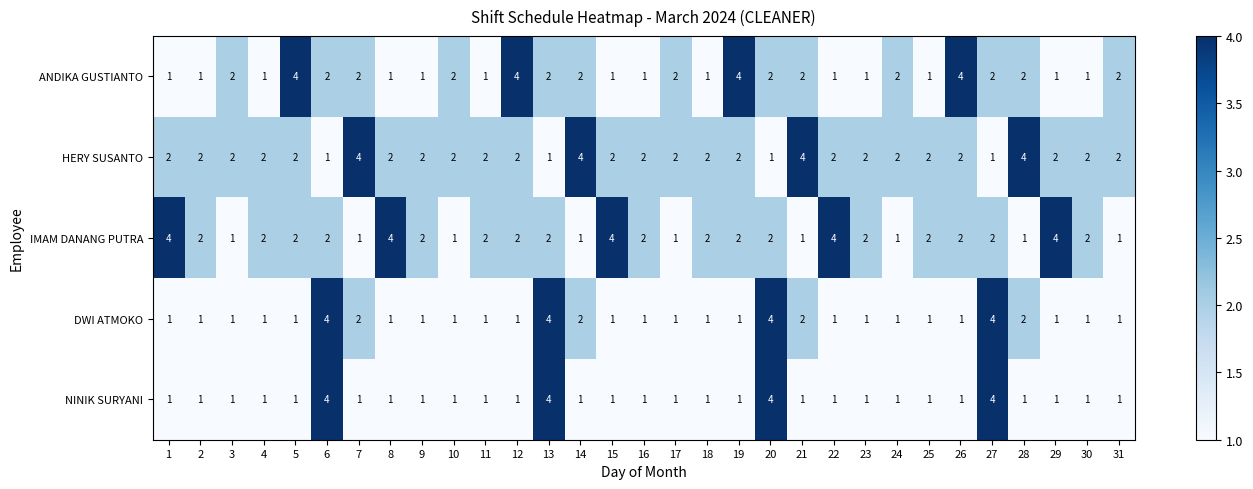

Which series has the largest total across all categories?

HERY SUSANTO